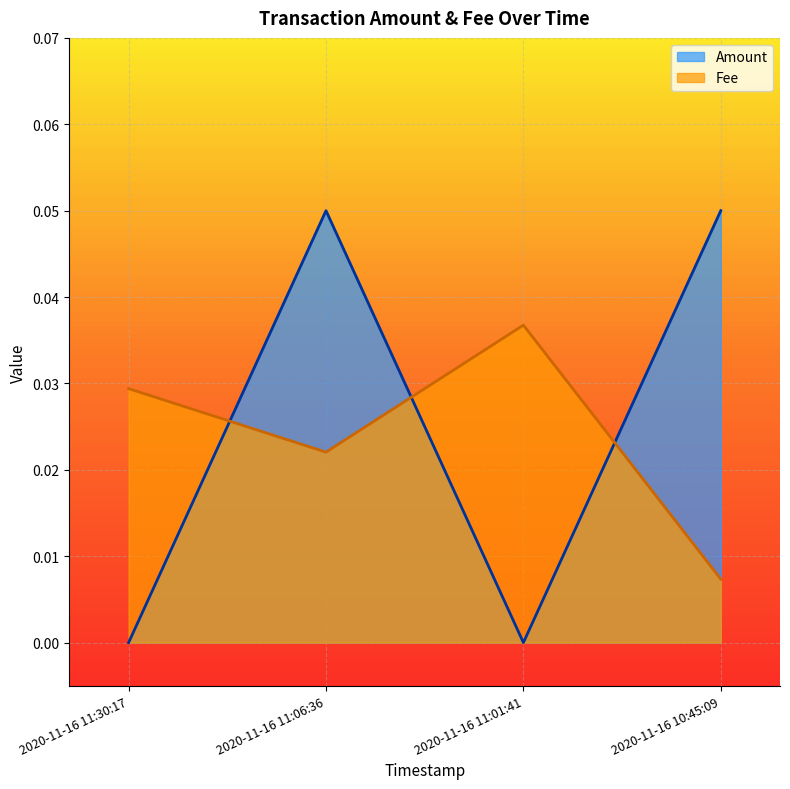

Which category has the lowest value across all series?

2020-11-16 11:30:17